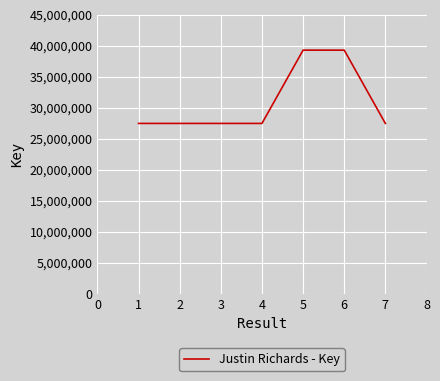

What is the change in value from 1 to 5?

+11825907